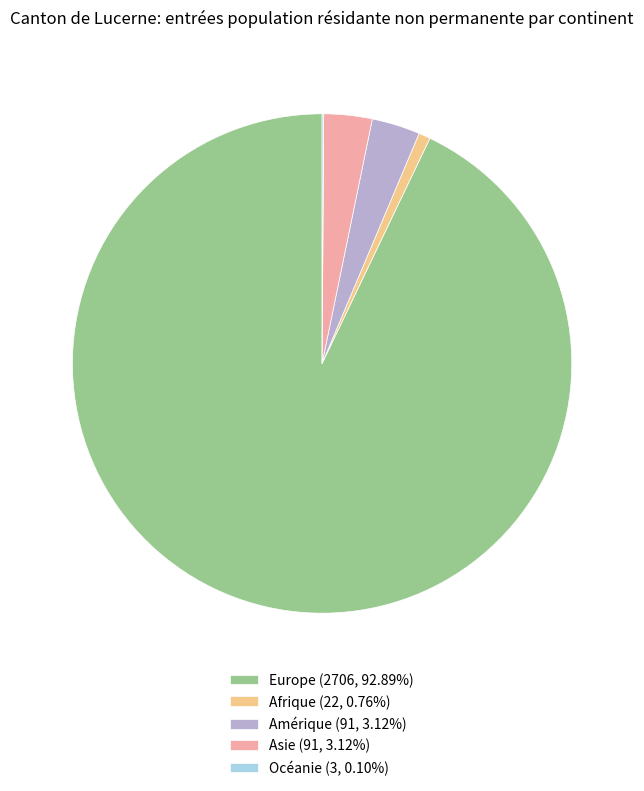

Is Amérique (91, 3.12%) the majority of the pie?

No